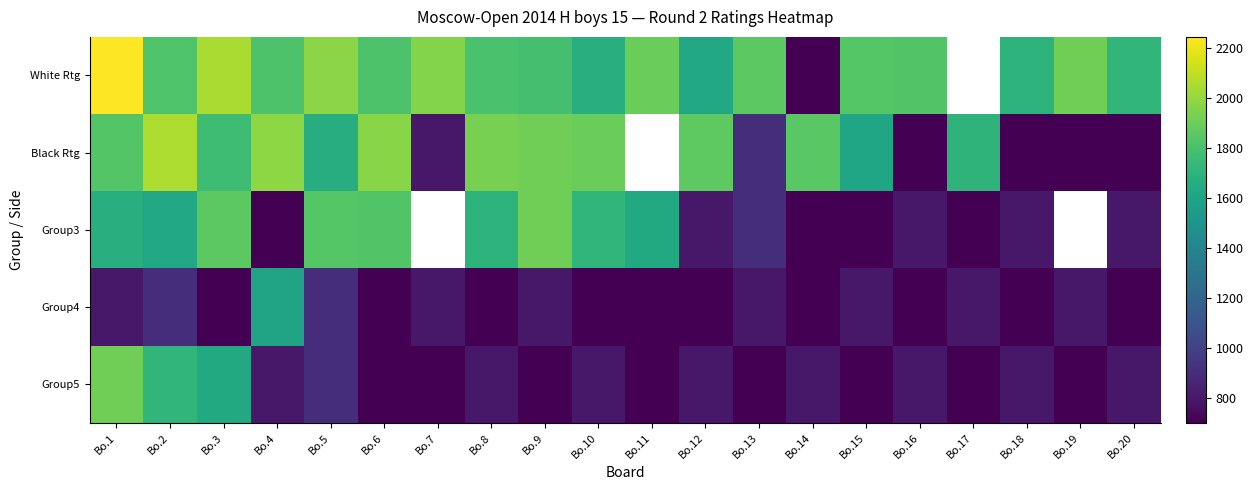

Is it true that Group5 equals 1348.8 at Bo.4?

False